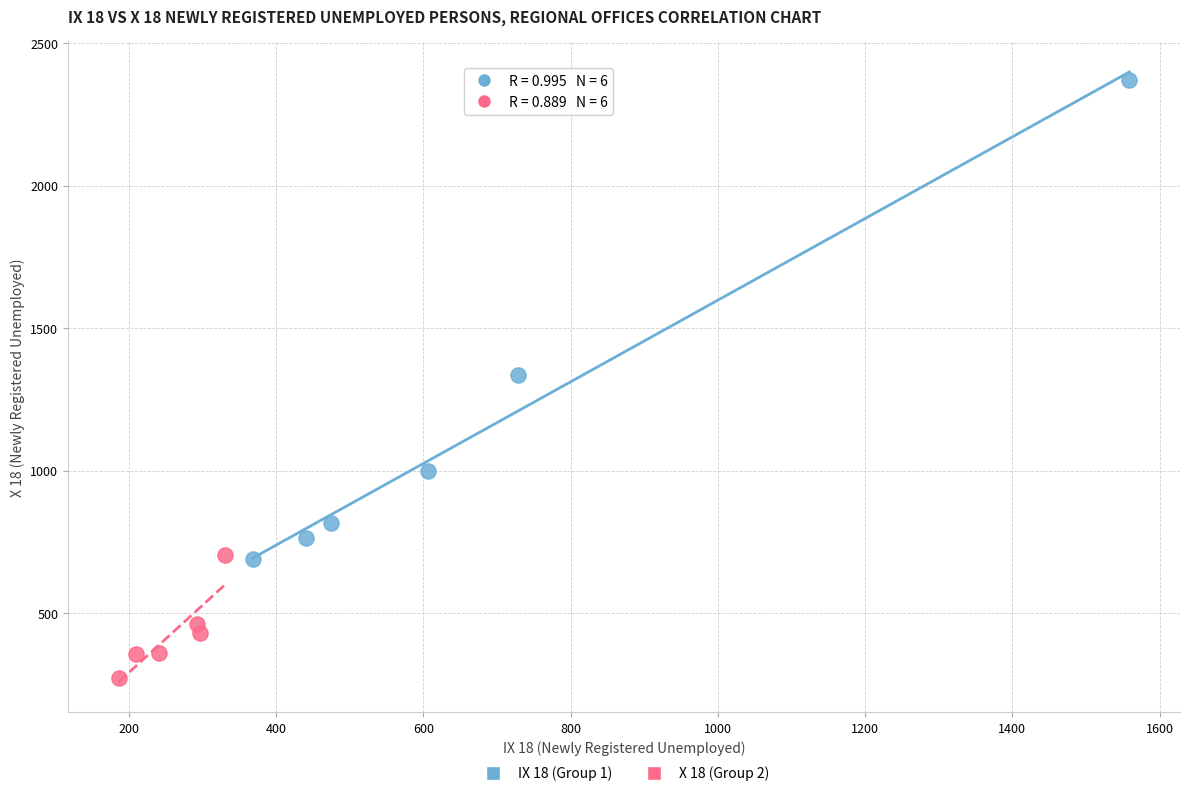

What are all the series names shown in the legend?

IX 18 (Group 1), X 18 (Group 2)